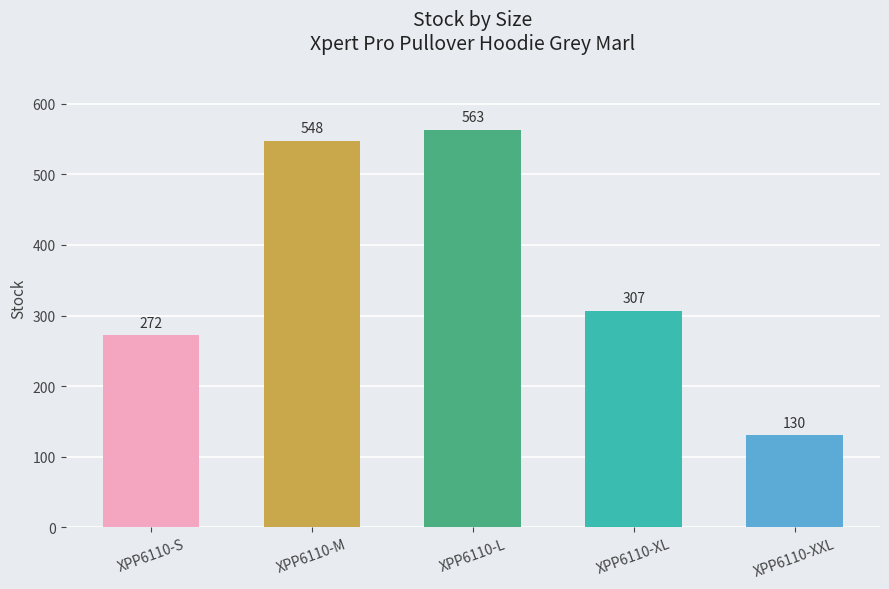

The chart shows a value of 548 at XPP6110-M. True or false?

True